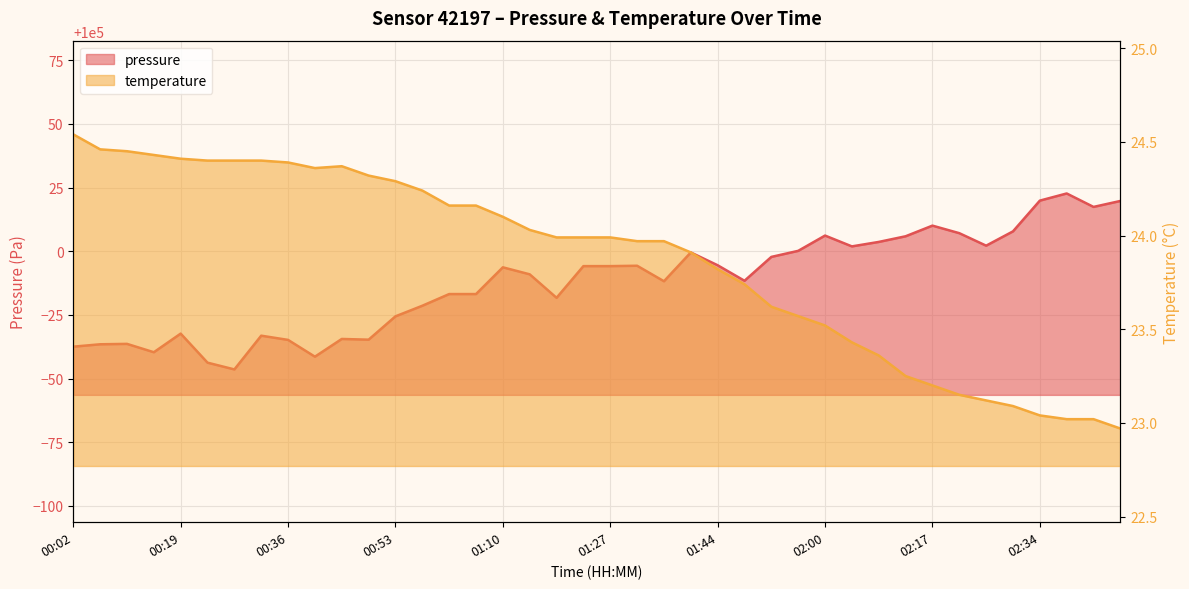

Reading right to left, what are all the values shown in this chart?

pressure: 02:47=100019.8	02:42=100017.4	02:38=100022.7	02:34=100019.9	02:30=100007.8	02:25=100002.2	02:21=100007.1	02:17=100010.1	02:13=100005.9	02:09=100003.7	02:05=100001.9	02:00=100006.2	01:56=100000.2	01:52=99997.8	01:48=99988.4	01:44=99994.5	01:39=99999.6	01:35=99988.2	01:31=99994.3	01:27=99994.2	01:22=99994.2	01:18=99981.8	01:14=99991.0	01:10=99993.7	01:06=99983.2	01:01=99983.2	00:57=99978.6	00:53=99974.5	00:49=99965.3	00:44=99965.6	00:40=99958.6	00:36=99965.2	00:32=99966.9	00:28=99953.6	00:23=99956.3	00:19=99967.7	00:15=99960.4	00:11=99963.7	00:07=99963.5	00:02=99962.6
temperature: 02:47=23.0	02:42=23.0	02:38=23.0	02:34=23.0	02:30=23.1	02:25=23.1	02:21=23.1	02:17=23.2	02:13=23.2	02:09=23.4	02:05=23.4	02:00=23.5	01:56=23.6	01:52=23.6	01:48=23.7	01:44=23.8	01:39=23.9	01:35=24.0	01:31=24.0	01:27=24.0	01:22=24.0	01:18=24.0	01:14=24.0	01:10=24.1	01:06=24.2	01:01=24.2	00:57=24.2	00:53=24.3	00:49=24.3	00:44=24.4	00:40=24.4	00:36=24.4	00:32=24.4	00:28=24.4	00:23=24.4	00:19=24.4	00:15=24.4	00:11=24.4	00:07=24.5	00:02=24.5